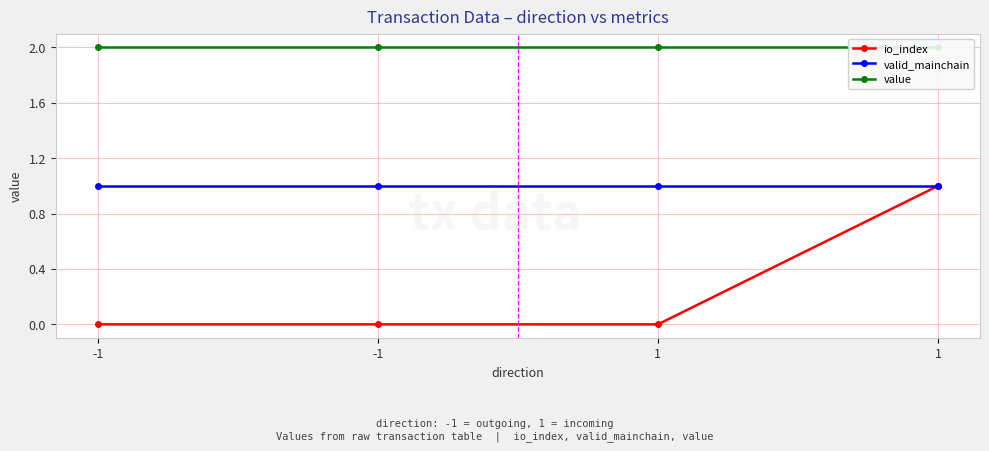

List the series in order of their overall mean, highest first.

value, valid_mainchain, io_index